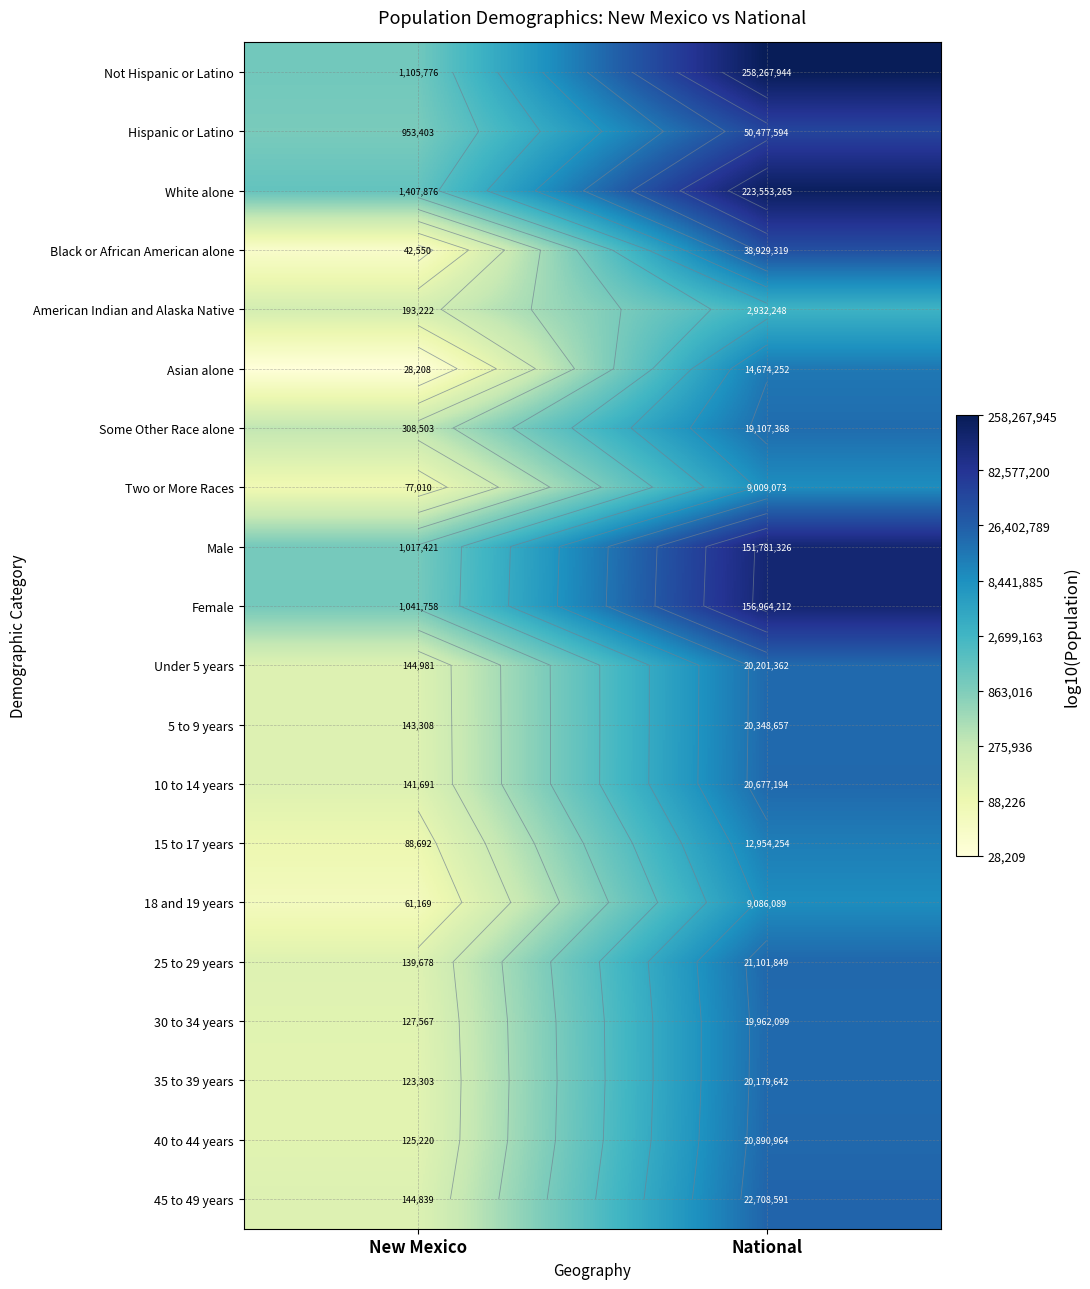

What is the spread (max minus min) of values at New Mexico?

1.7